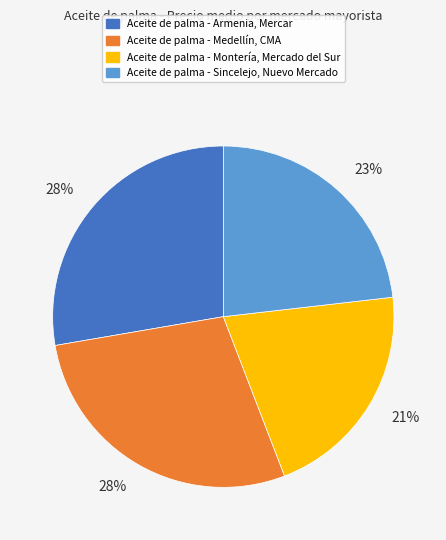

Is it true that Aceite de palma - Sincelejo, Nuevo Mercado is 35% of the pie?

False